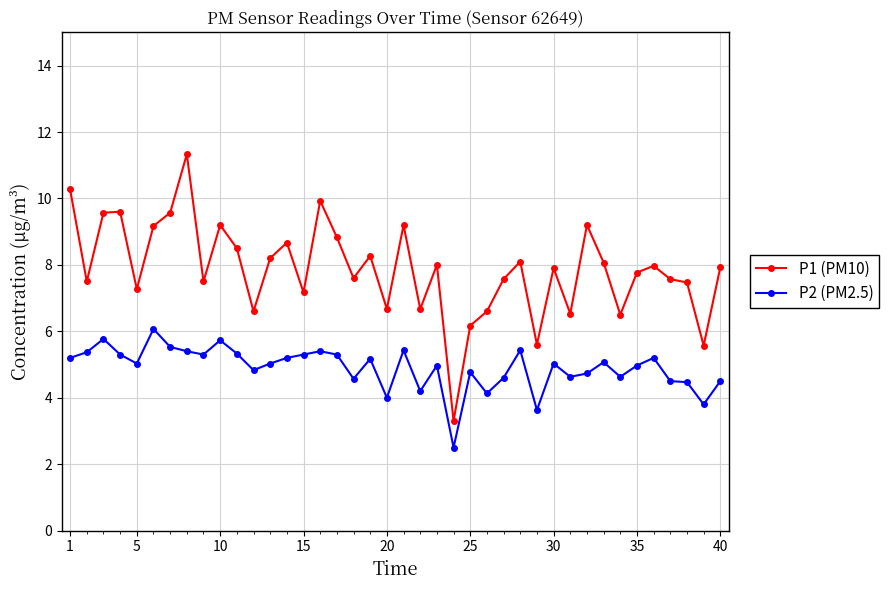

How many distinct data groups are displayed?

2